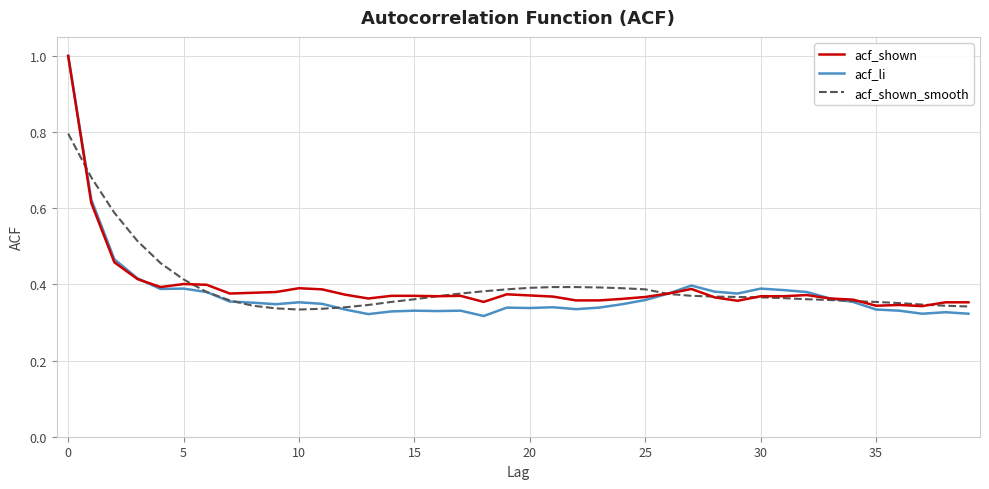

What is the highest value of the acf_shown series?

1.0